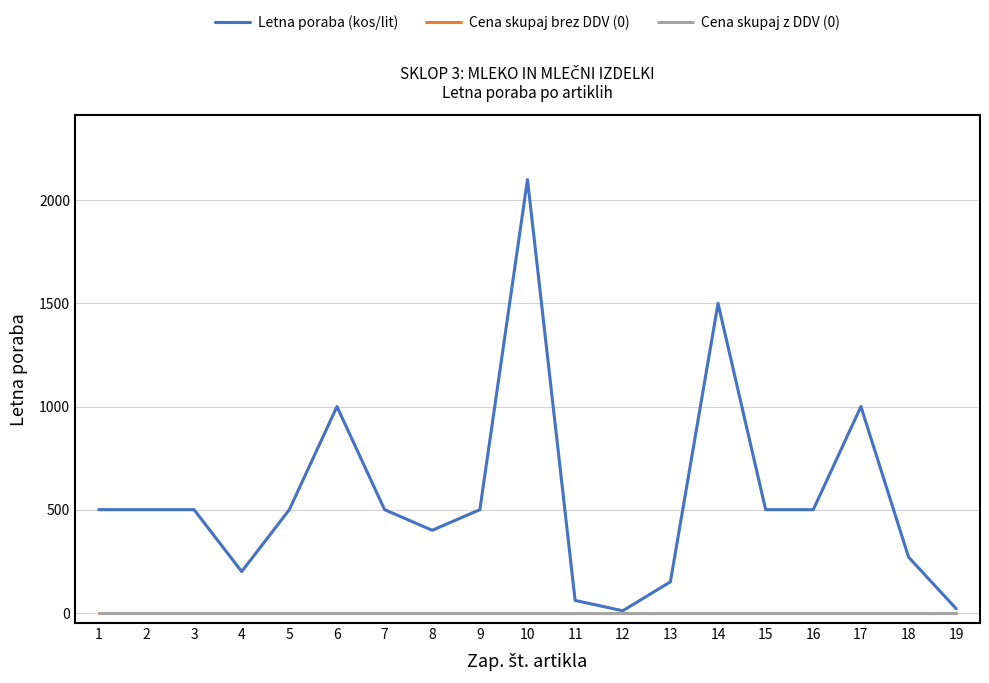

Is this an area chart (filled region under the line)?

No